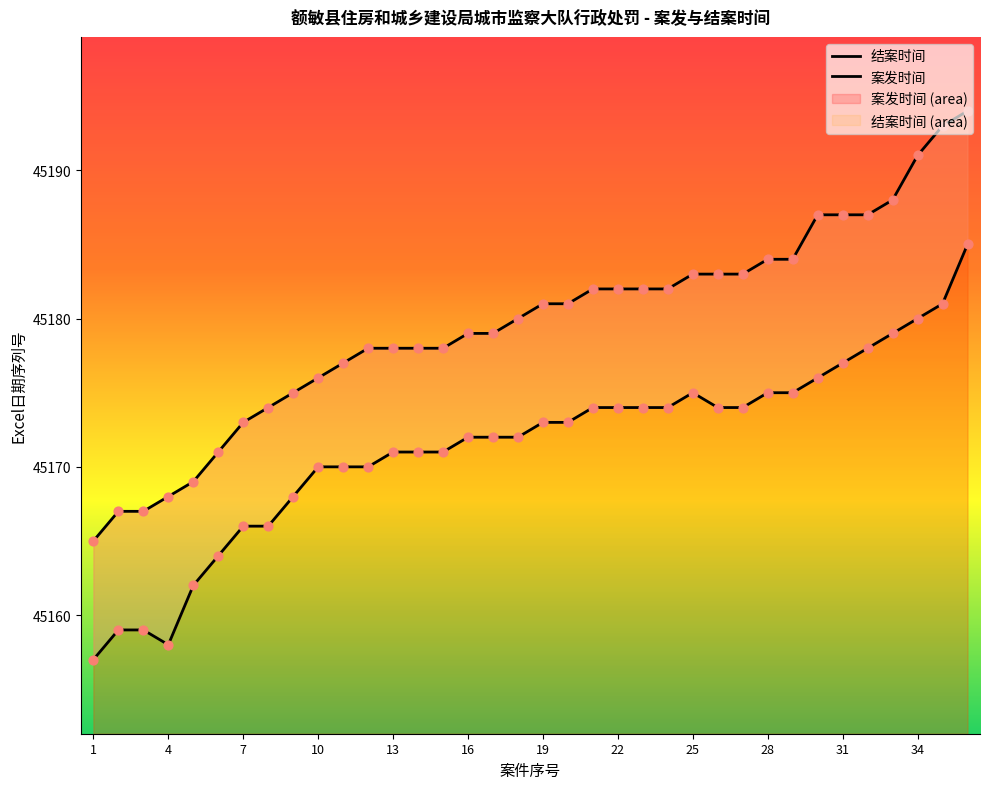

Which series reaches the minimum Y coordinate?

案发时间